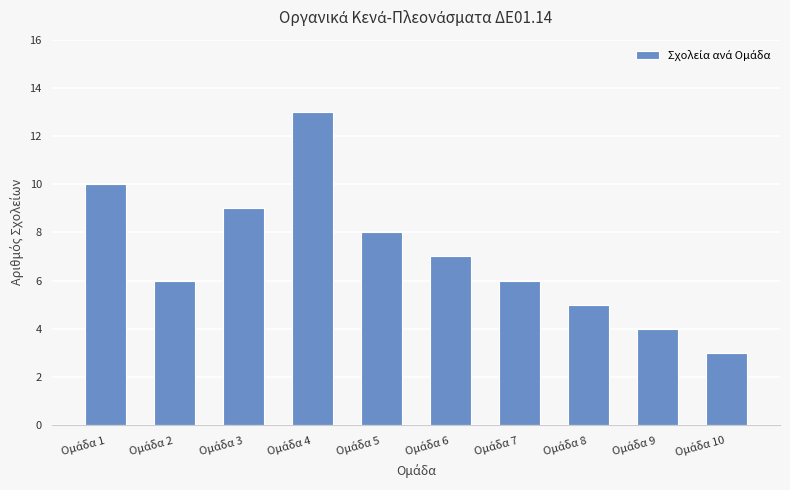

What is the value of the 2nd bar from the left?

6